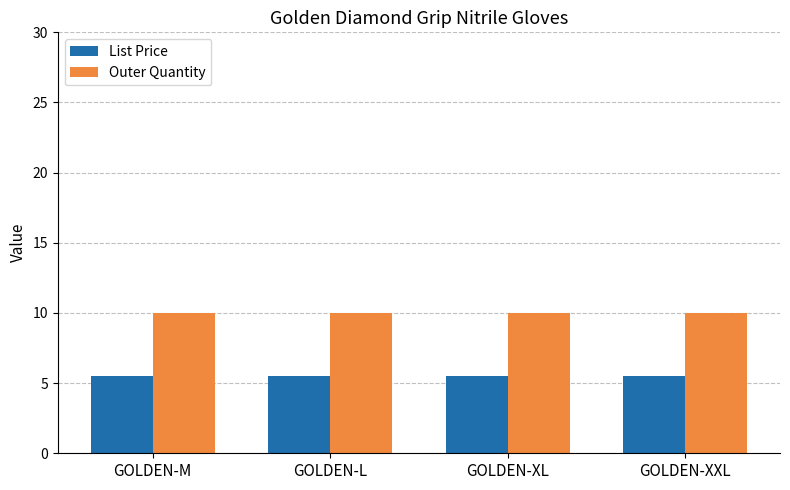

What is the label of the 3rd bar from the right?

GOLDEN-L